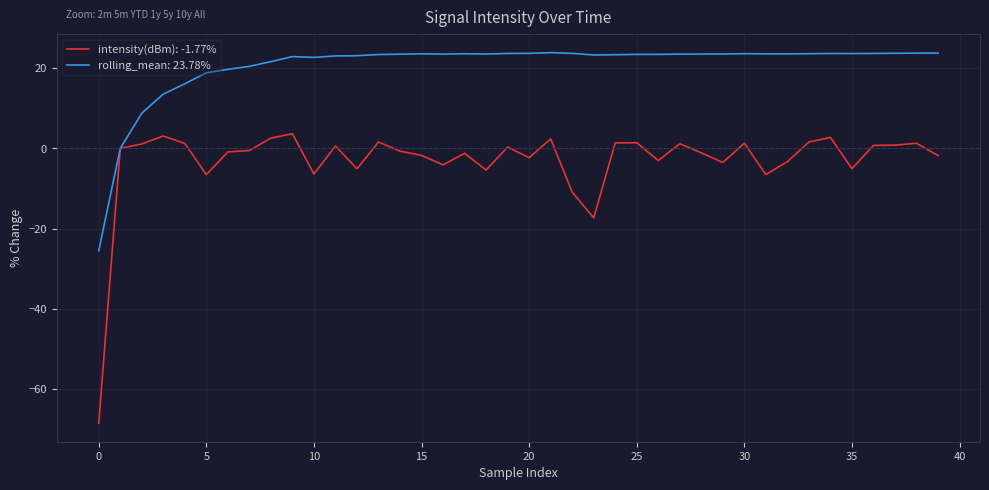

Which series has the widest spread of values?

intensity(dBm): -1.77%